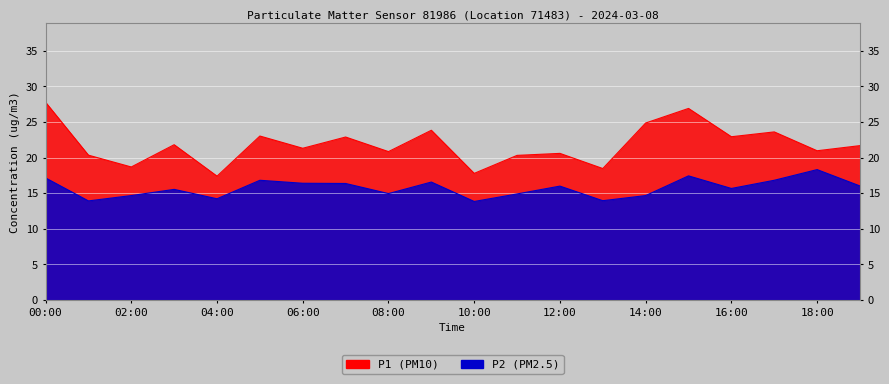

What is the total value across all series at 05:00?

39.8